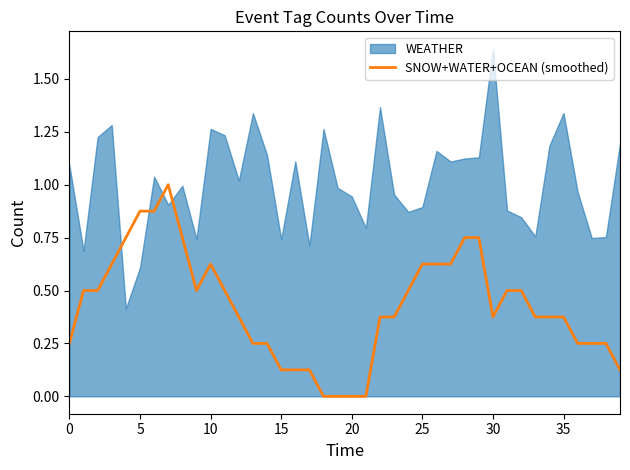

Is it true that the value at 22 is 0.4?

True